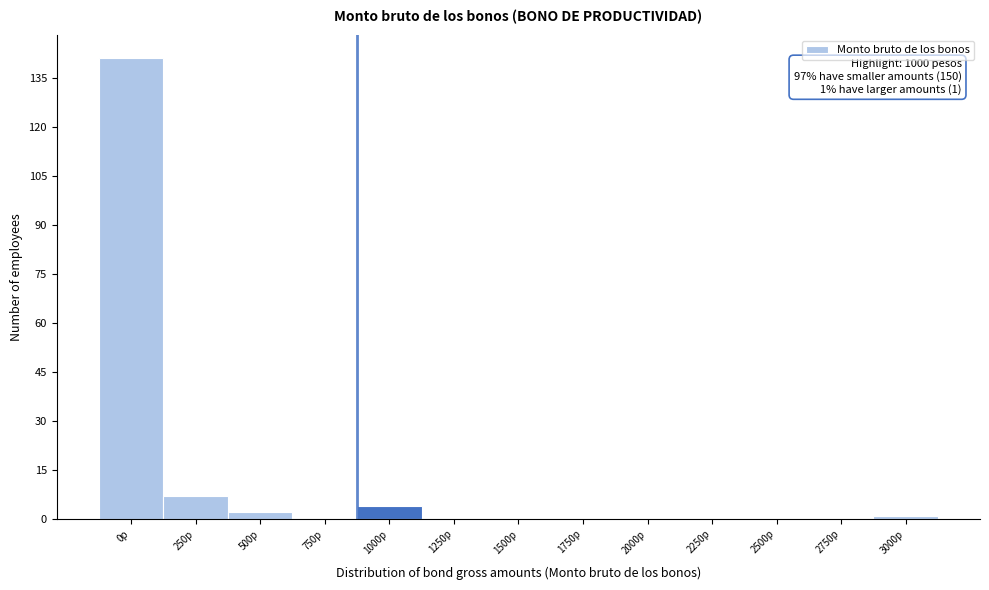

Reading left to right, extract all data points from this chart.

0p=141	250p=7	500p=2	750p=0	1000p=4	1250p=0	1500p=0	1750p=0	2000p=0	2250p=0	2500p=0	2750p=0	3000p=1